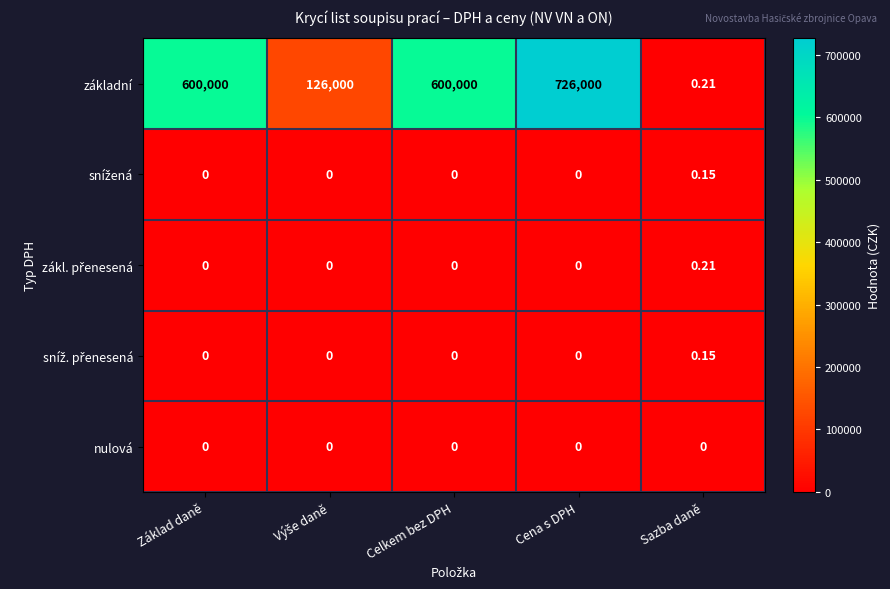

Which label corresponds to the largest value in the chart?

Cena s DPH